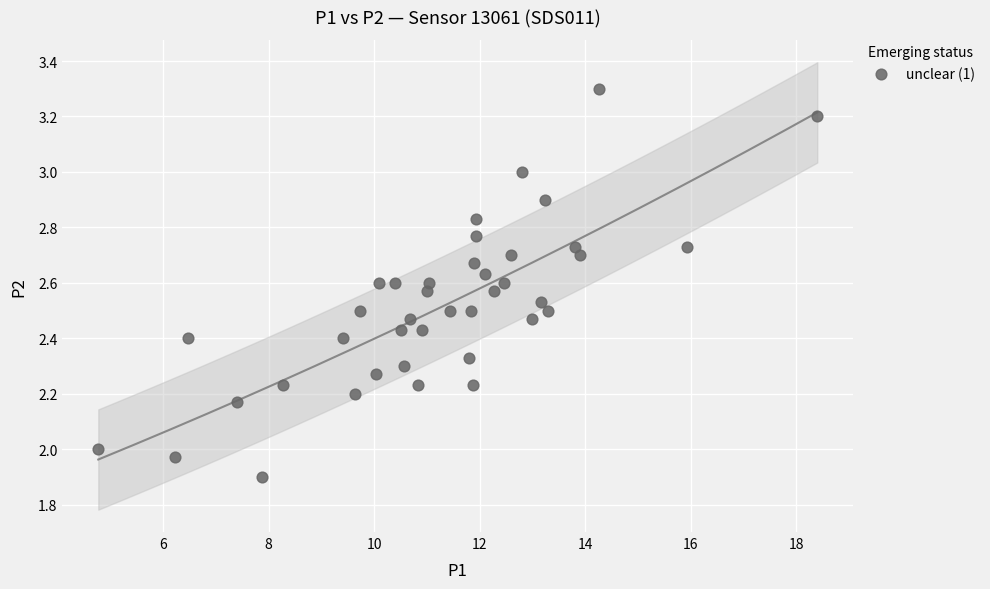

What is the range of Y values (max minus min)?

1.4